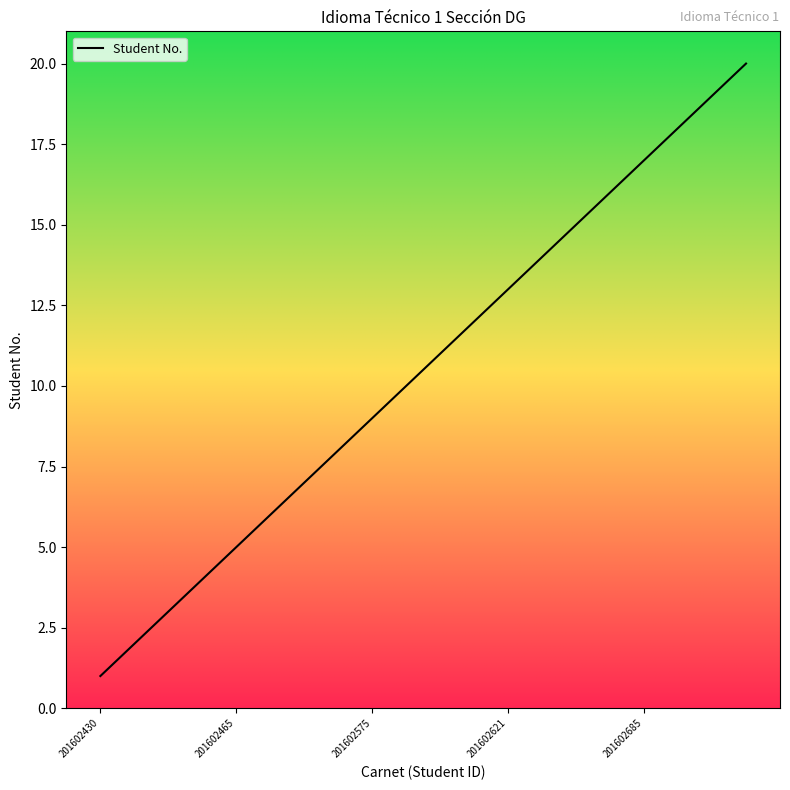

What is the maximum value shown in the chart?

20